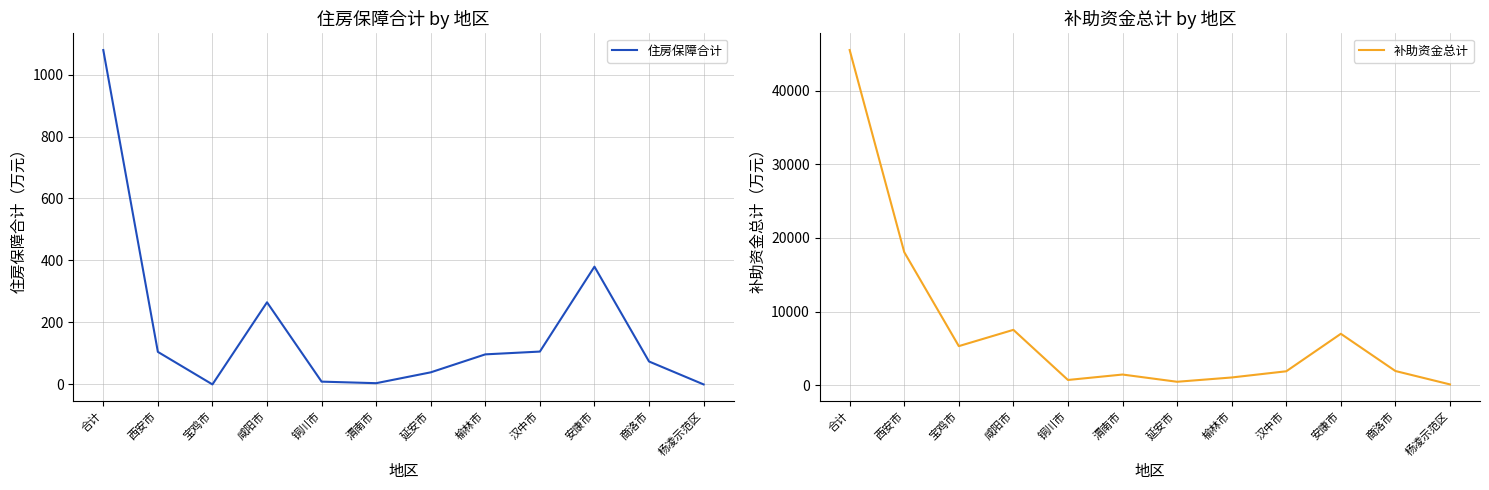

True or false: 住房保障合计 and 补助资金总计 intersect in this chart.

False